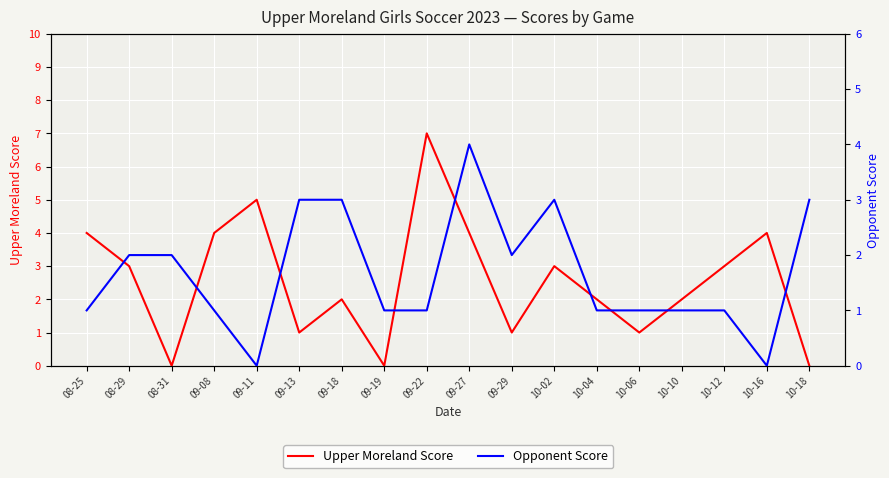

The value of Opponent Score at 10-06 is 1. True or false?

True